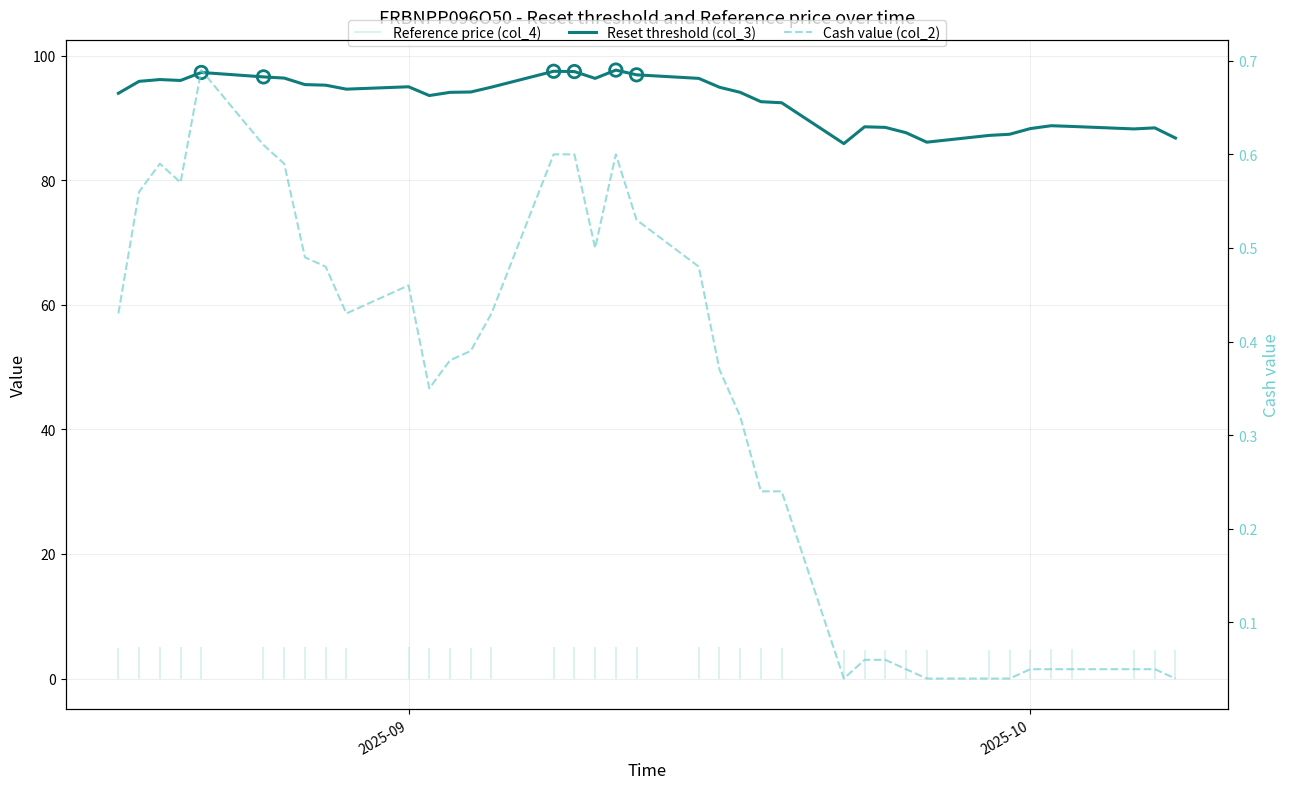

At how many categories does at least one series exceed 73?

38